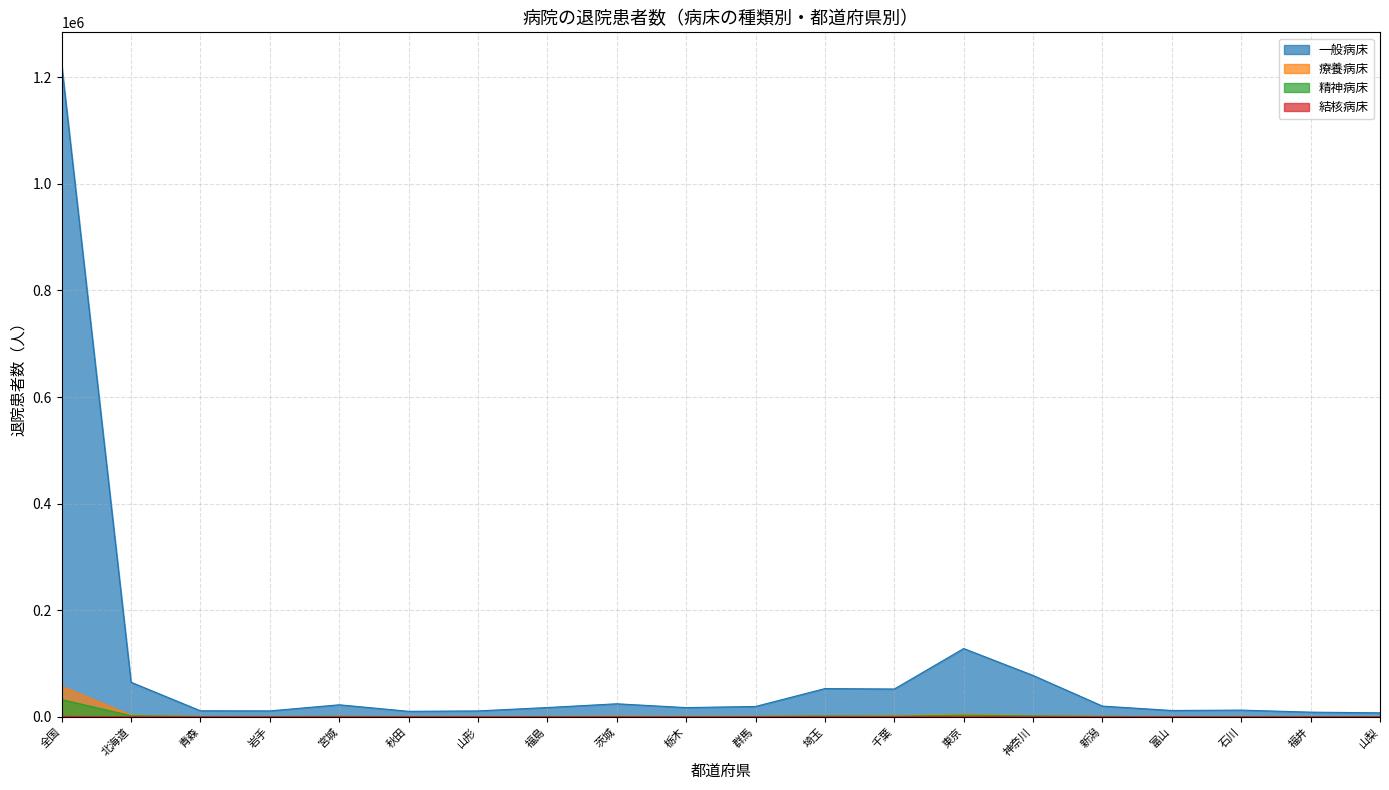

Rank the series by their maximum value, from highest to lowest.

一般病床, 療養病床, 精神病床, 結核病床